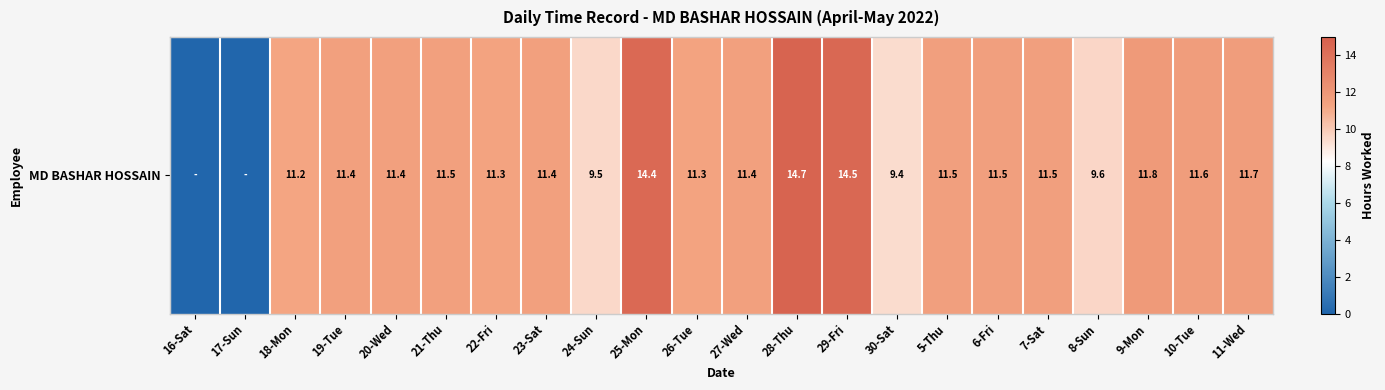

What is the difference between the values at 20-Wed and 11-Wed?

0.2